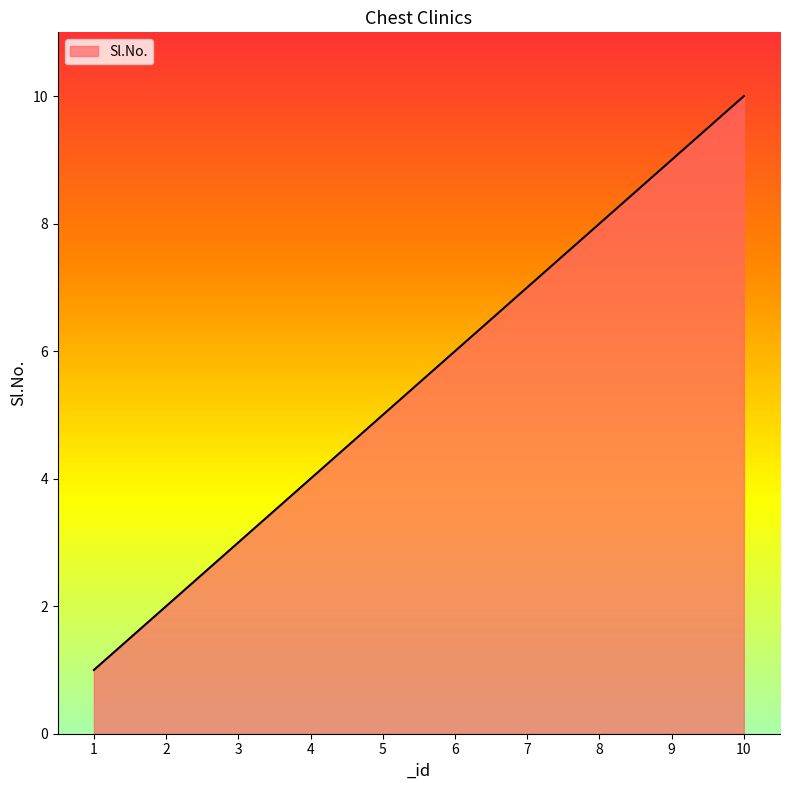

List the labels in order of value, smallest first.

1, 2, 3, 4, 5, 6, 7, 8, 9, 10